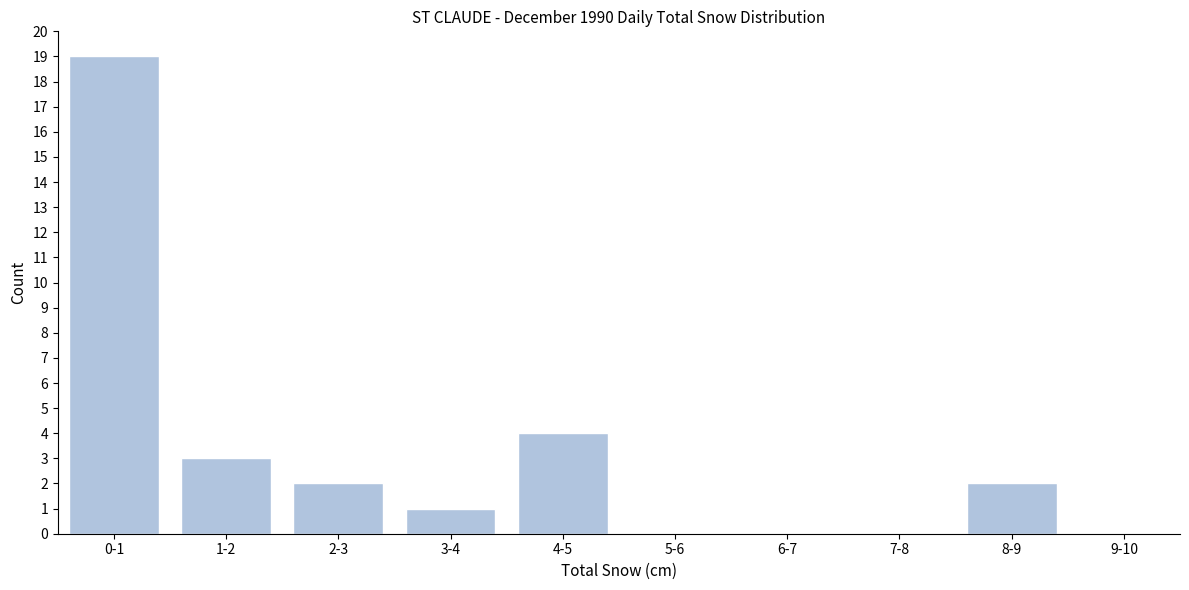

Reading right to left, list all the values displayed in this chart.

9-10=0	8-9=2	7-8=0	6-7=0	5-6=0	4-5=4	3-4=1	2-3=2	1-2=3	0-1=19